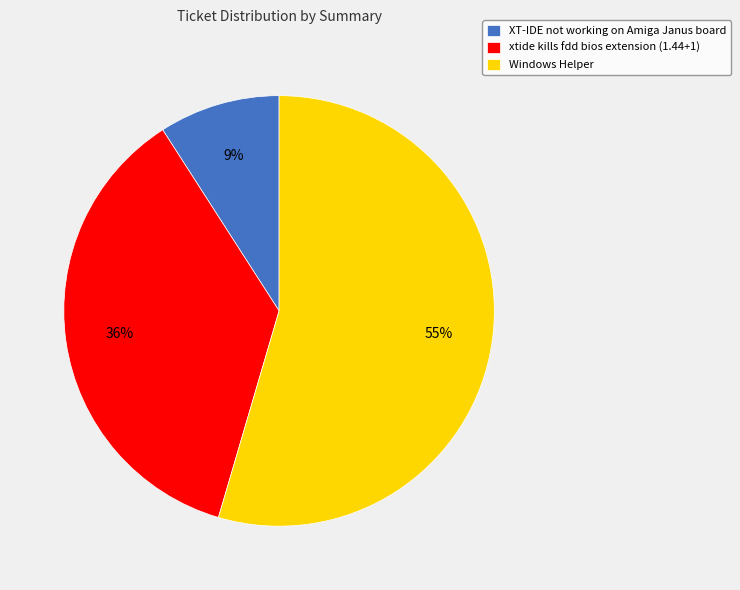

To the nearest percent, what is the average slice percentage?

33%